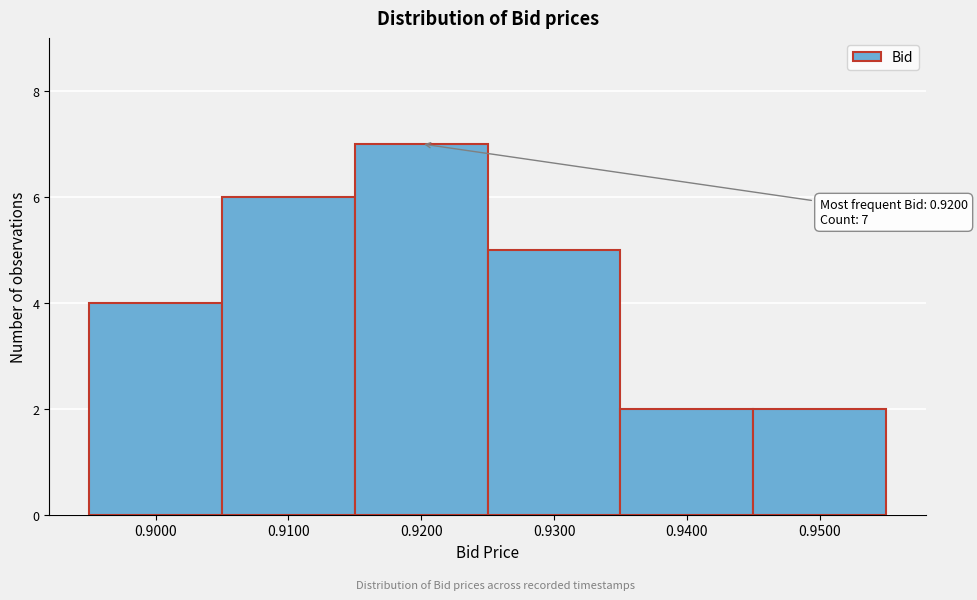

Which range on the x-axis has the tallest bar?

0.915 to 0.925